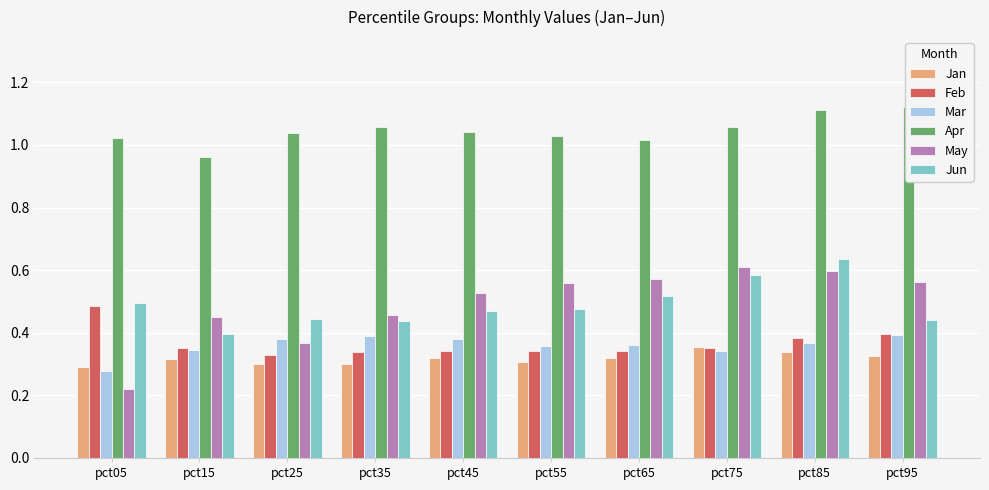

The Mar series shows 0.4 at pct55. True or false?

True